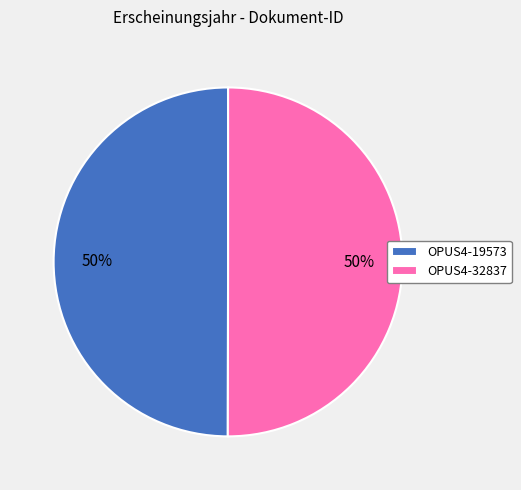

Do OPUS4-32837 and OPUS4-19573 together represent more than half of the pie?

Yes